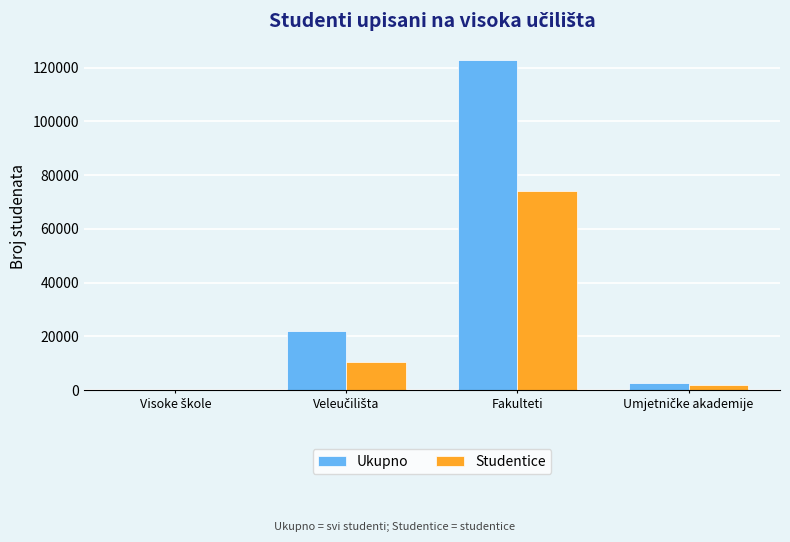

What is the highest value of the Studentice series?

73986